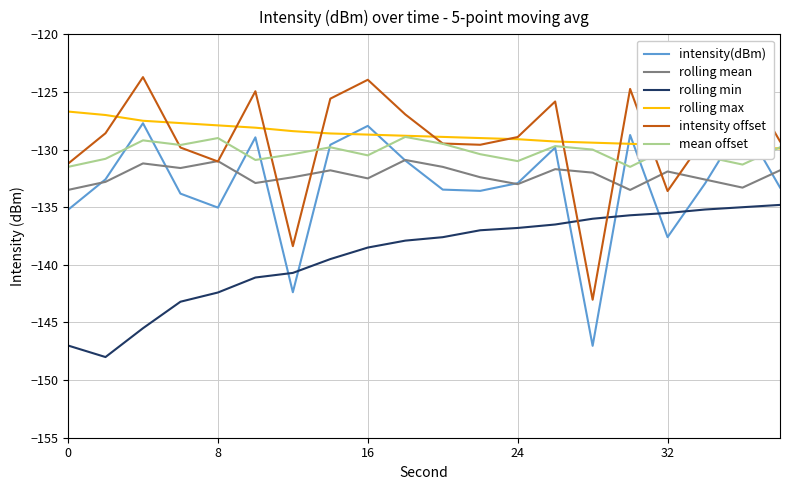

True or false: mean offset and rolling min cross at least once.

False